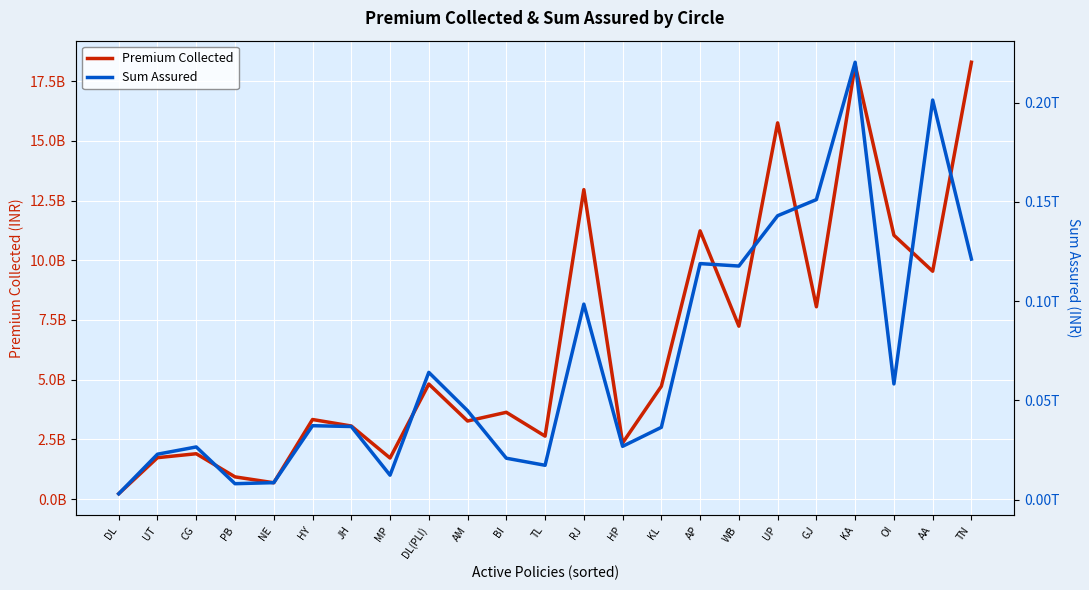

Count the number of data series in this chart.

2